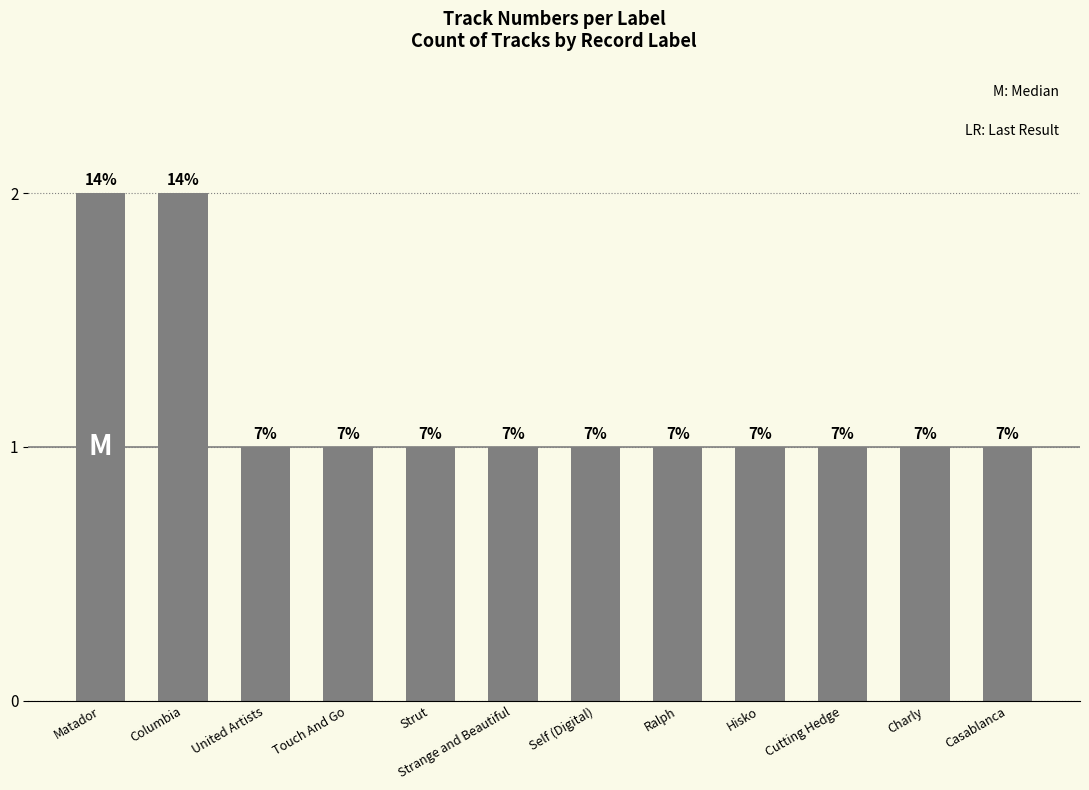

Rank the categories by value from lowest to highest.

United Artists, Touch And Go, Strut, Strange and Beautiful, Self (Digital), Ralph, Hisko, Cutting Hedge, Charly, Casablanca, Matador, Columbia